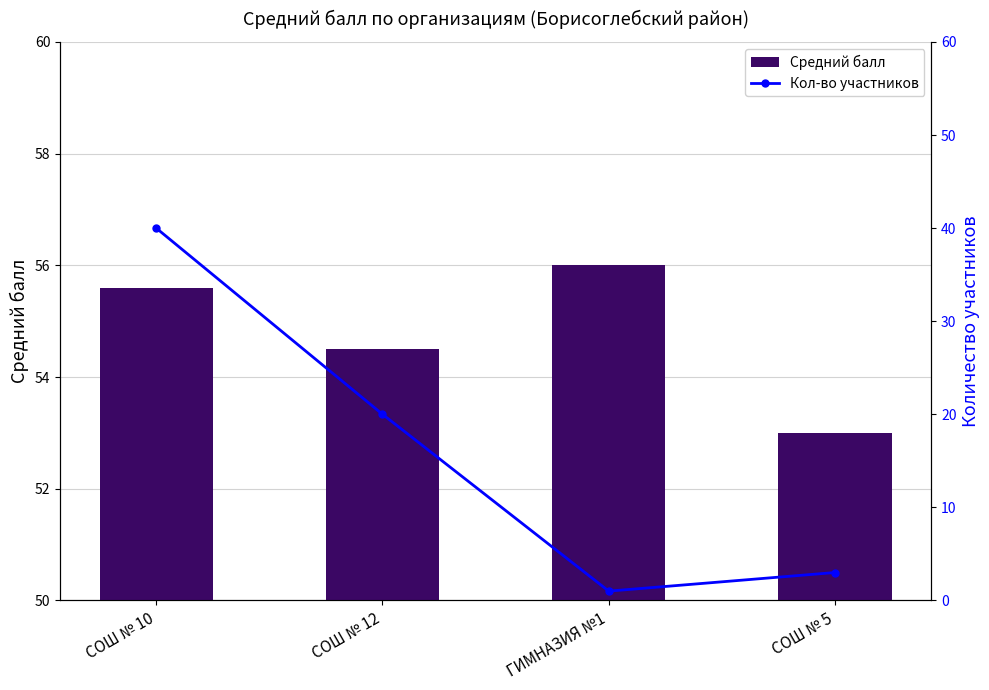

At which label does Кол-во участников reach its minimum?

ГИМНАЗИЯ №1